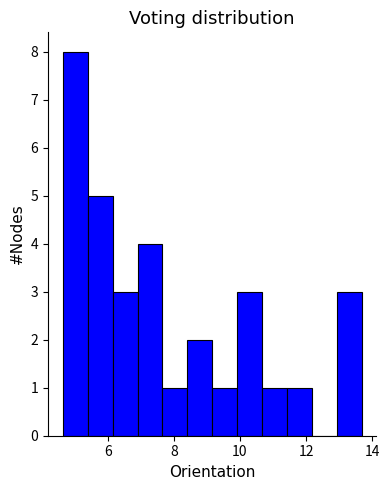

Around what value on the x-axis is the tallest bar? Give the approximate position of its centre, as read against the axis.

5.0